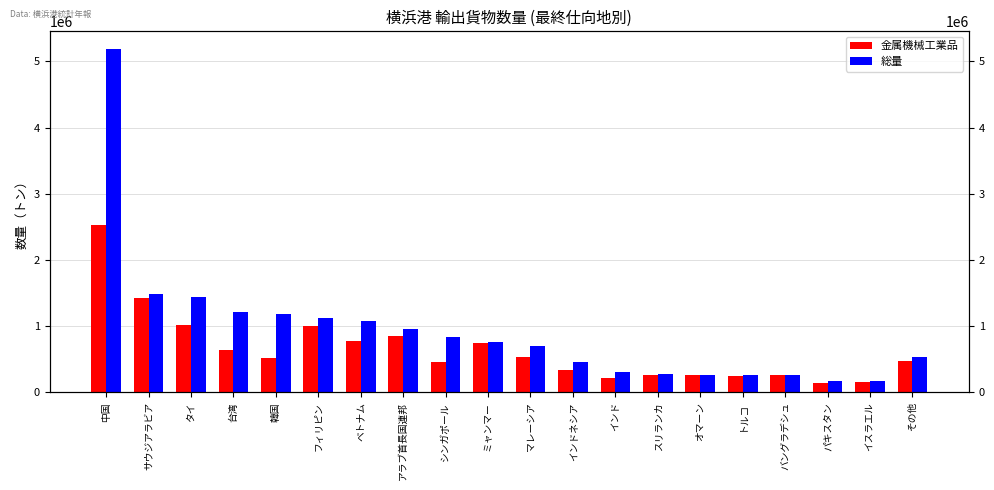

What is the difference between the 金属機械工業品 values at オマーン and アラブ首長国連邦?

598229